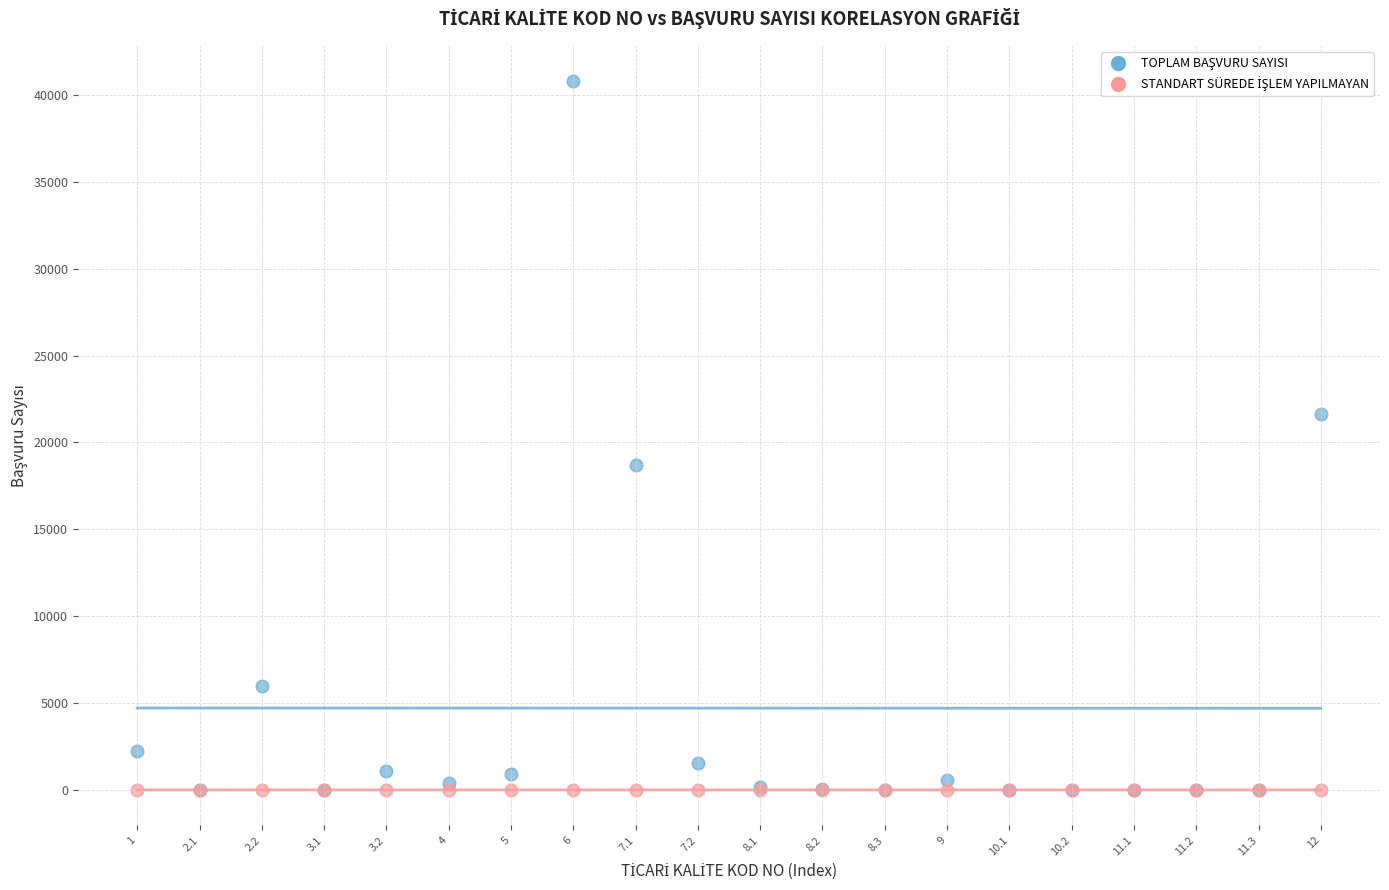

Across all series, what Y value is closest to 20391?

21625